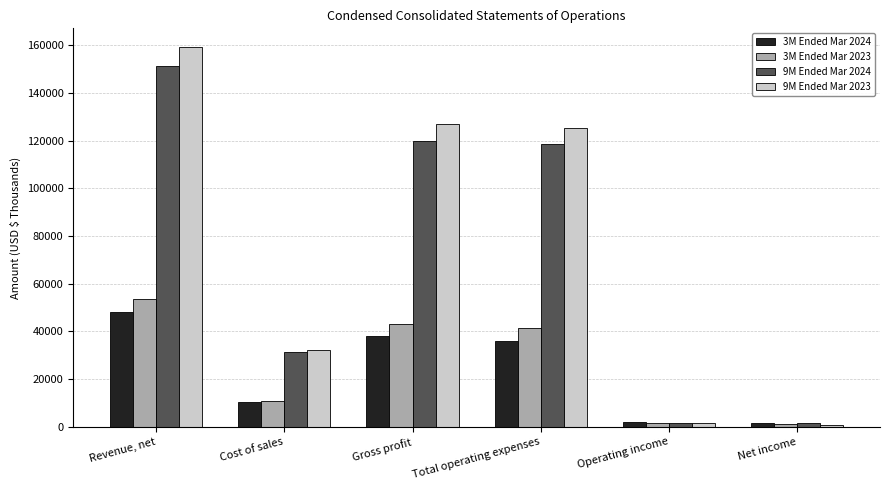

Rank the categories by 9M Ended Mar 2024 value from lowest to highest.

Operating income, Net income, Cost of sales, Total operating expenses, Gross profit, Revenue, net